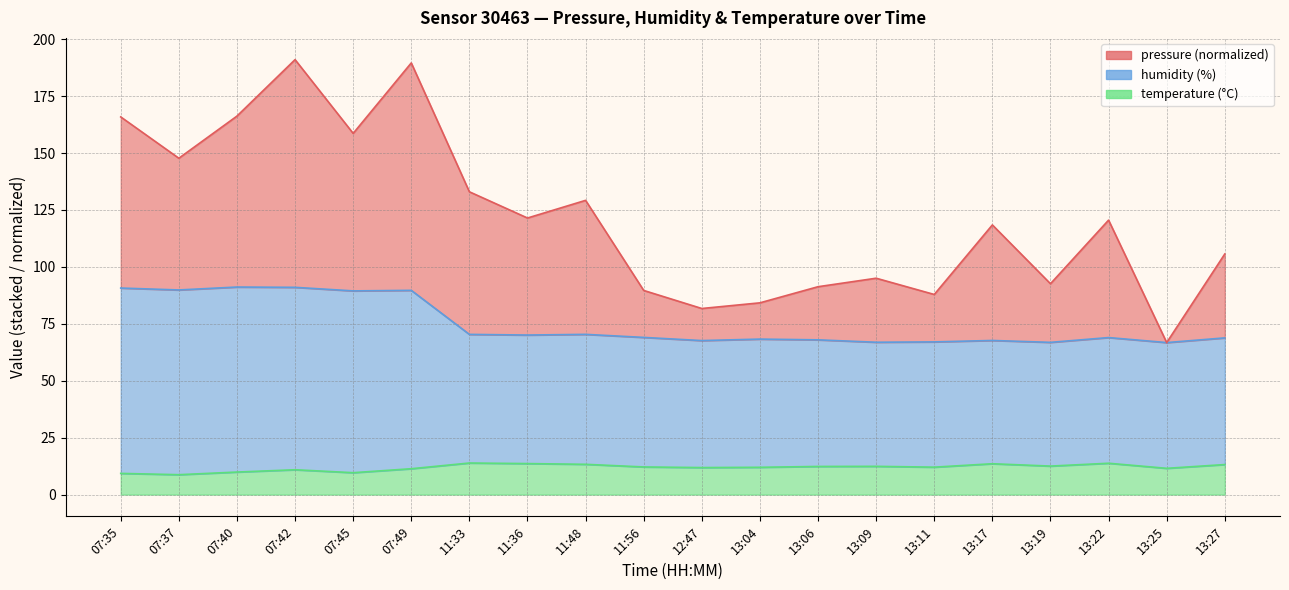

True or false: humidity has more than 2 interior local peaks.

True